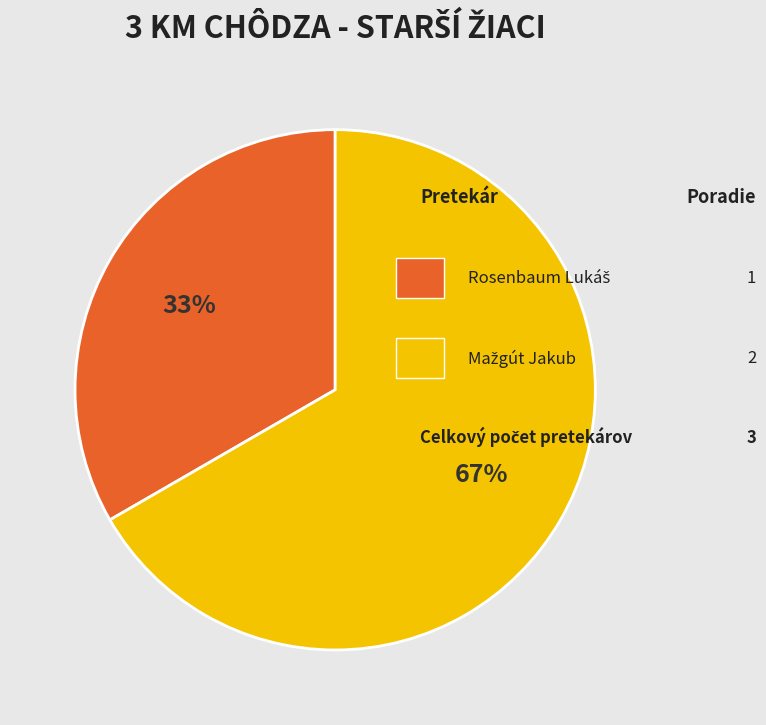

Does any single category account for the majority?

Yes